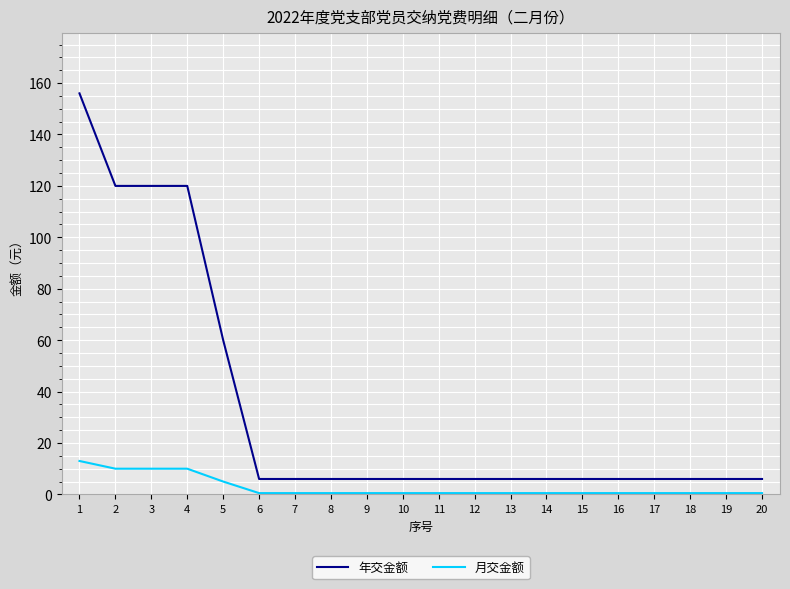

Reading left to right, what are all the values shown in this chart?

年交金额: 156.0	120.0	120.0	120.0	60.0	6.0	6.0	6.0	6.0	6.0	6.0	6.0	6.0	6.0	6.0	6.0	6.0	6.0	6.0	6.0
月交金额: 13.0	10.0	10.0	10.0	5.0	0.5	0.5	0.5	0.5	0.5	0.5	0.5	0.5	0.5	0.5	0.5	0.5	0.5	0.5	0.5